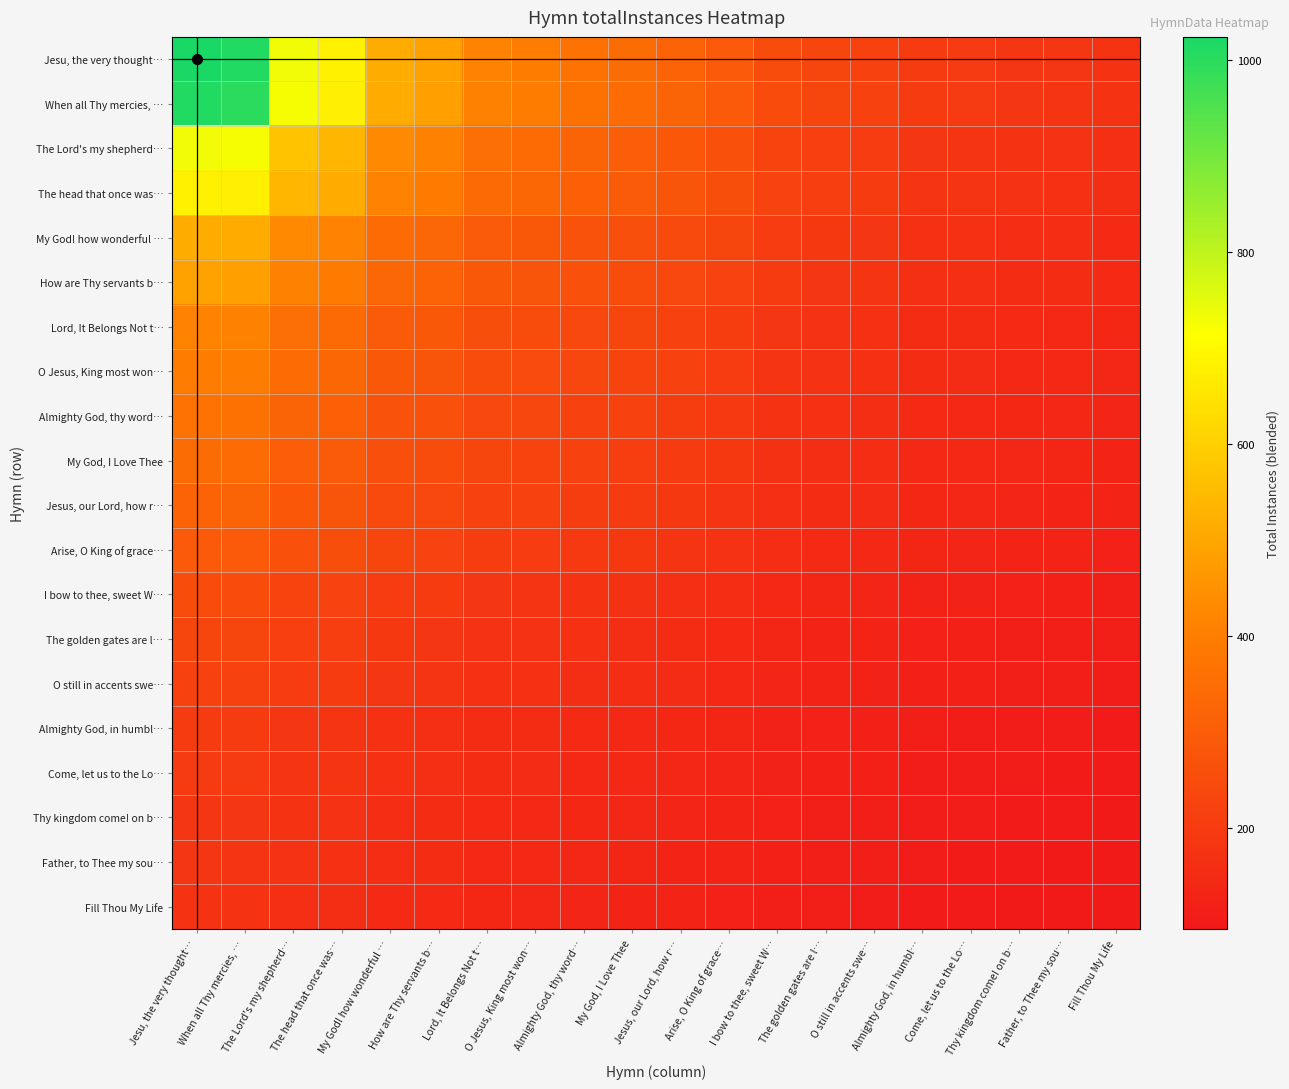

Reading left to right, transcribe all the data shown in this chart.

Jesu, the very thought…: Jesu, the very thought…=1024.0	When all Thy mercies, …=1011.3	The Lord's my shepherd…=732.3	The head that once was…=681.8	My God! how wonderful …=515.0	How are Thy servants b…=488.8	Lord, It Belongs Not t…=412.2	O Jesus, King most won…=398.0	Almighty God, thy word…=364.9	My God, I Love Thee=345.8	Jesus, our Lord, how r…=320.5	Arise, O King of grace…=293.1	I bow to thee, sweet W…=249.4	The golden gates are l…=230.7	O still in accents swe…=221.2	Almighty God, in humbl…=198.7	Come, let us to the Lo…=195.4	Thy kingdom come! on b…=185.5	Father, to Thee my sou…=182.2	Fill Thou My Life=173.9
When all Thy mercies, …: Jesu, the very thought…=1011.3	When all Thy mercies, …=999.0	The Lord's my shepherd…=725.9	The head that once was…=676.1	My God! how wonderful …=511.8	How are Thy servants b…=485.9	Lord, It Belongs Not t…=410.1	O Jesus, King most won…=396.1	Almighty God, thy word…=363.3	My God, I Love Thee=344.3	Jesus, our Lord, how r…=319.3	Arise, O King of grace…=292.0	I bow to thee, sweet W…=248.7	The golden gates are l…=230.1	O still in accents swe…=220.6	Almighty God, in humbl…=198.2	Come, let us to the Lo…=194.9	Thy kingdom come! on b…=185.1	Father, to Thee my sou…=181.8	Fill Thou My Life=173.5
The Lord's my shepherd…: Jesu, the very thought…=732.3	When all Thy mercies, …=725.9	The Lord's my shepherd…=570.0	The head that once was…=538.9	My God! how wonderful …=429.1	How are Thy servants b…=410.7	Lord, It Belongs Not t…=355.2	O Jesus, King most won…=344.7	Almighty God, thy word…=319.5	My God, I Love Thee=304.8	Jesus, our Lord, how r…=285.0	Arise, O King of grace…=263.1	I bow to thee, sweet W…=227.4	The golden gates are l…=211.7	O still in accents swe…=203.7	Almighty God, in humbl…=184.4	Come, let us to the Lo…=181.6	Thy kingdom come! on b…=173.0	Father, to Thee my sou…=170.1	Fill Thou My Life=162.9
The head that once was…: Jesu, the very thought…=681.8	When all Thy mercies, …=676.1	The Lord's my shepherd…=538.9	The head that once was…=511.0	My God! how wonderful …=411.2	How are Thy servants b…=394.3	Lord, It Belongs Not t…=342.9	O Jesus, King most won…=333.0	Almighty God, thy word…=309.5	My God, I Love Thee=295.7	Jesus, our Lord, how r…=277.0	Arise, O King of grace…=256.2	I bow to thee, sweet W…=222.2	The golden gates are l…=207.3	O still in accents swe…=199.6	Almighty God, in humbl…=181.0	Come, let us to the Lo…=178.3	Thy kingdom come! on b…=170.1	Father, to Thee my sou…=167.3	Fill Thou My Life=160.2
My God! how wonderful …: Jesu, the very thought…=515.0	When all Thy mercies, …=511.8	The Lord's my shepherd…=429.1	The head that once was…=411.2	My God! how wonderful …=344.0	How are Thy servants b…=332.1	Lord, It Belongs Not t…=294.9	O Jesus, King most won…=287.5	Almighty God, thy word…=269.9	My God, I Love Thee=259.2	Jesus, our Lord, how r…=244.8	Arise, O King of grace…=228.4	I bow to thee, sweet W…=201.0	The golden gates are l…=188.7	O still in accents swe…=182.3	Almighty God, in humbl…=166.7	Come, let us to the Lo…=164.4	Thy kingdom come! on b…=157.3	Father, to Thee my sou…=155.0	Fill Thou My Life=148.9
How are Thy servants b…: Jesu, the very thought…=488.8	When all Thy mercies, …=485.9	The Lord's my shepherd…=410.7	The head that once was…=394.3	My God! how wonderful …=332.1	How are Thy servants b…=321.0	Lord, It Belongs Not t…=286.1	O Jesus, King most won…=279.2	Almighty God, thy word…=262.5	My God, I Love Thee=252.4	Jesus, our Lord, how r…=238.7	Arise, O King of grace…=223.1	I bow to thee, sweet W…=196.9	The golden gates are l…=185.1	O still in accents swe…=178.9	Almighty God, in humbl…=163.9	Come, let us to the Lo…=161.6	Thy kingdom come! on b…=154.8	Father, to Thee my sou…=152.5	Fill Thou My Life=146.6
Lord, It Belongs Not t…: Jesu, the very thought…=412.2	When all Thy mercies, …=410.1	The Lord's my shepherd…=355.2	The head that once was…=342.9	My God! how wonderful …=294.9	How are Thy servants b…=286.1	Lord, It Belongs Not t…=258.0	O Jesus, King most won…=252.4	Almighty God, thy word…=238.7	My God, I Love Thee=230.3	Jesus, our Lord, how r…=218.8	Arise, O King of grace…=205.7	I bow to thee, sweet W…=183.2	The golden gates are l…=172.9	O still in accents swe…=167.5	Almighty God, in humbl…=154.2	Come, let us to the Lo…=152.3	Thy kingdom come! on b…=146.2	Father, to Thee my sou…=144.1	Fill Thou My Life=138.9
O Jesus, King most won…: Jesu, the very thought…=398.0	When all Thy mercies, …=396.1	The Lord's my shepherd…=344.7	The head that once was…=333.0	My God! how wonderful …=287.5	How are Thy servants b…=279.2	Lord, It Belongs Not t…=252.4	O Jesus, King most won…=247.0	Almighty God, thy word…=233.8	My God, I Love Thee=225.8	Jesus, our Lord, how r…=214.8	Arise, O King of grace…=202.1	I bow to thee, sweet W…=180.3	The golden gates are l…=170.3	O still in accents swe…=165.1	Almighty God, in humbl…=152.2	Come, let us to the Lo…=150.3	Thy kingdom come! on b…=144.4	Father, to Thee my sou…=142.4	Fill Thou My Life=137.2
Almighty God, thy word…: Jesu, the very thought…=364.9	When all Thy mercies, …=363.3	The Lord's my shepherd…=319.5	The head that once was…=309.5	My God! how wonderful …=269.9	How are Thy servants b…=262.5	Lord, It Belongs Not t…=238.7	O Jesus, King most won…=233.8	Almighty God, thy word…=222.0	My God, I Love Thee=214.8	Jesus, our Lord, how r…=204.8	Arise, O King of grace…=193.2	I bow to thee, sweet W…=173.2	The golden gates are l…=164.0	O still in accents swe…=159.1	Almighty God, in humbl…=147.1	Come, let us to the Lo…=145.3	Thy kingdom come! on b…=139.8	Father, to Thee my sou…=137.9	Fill Thou My Life=133.1
My God, I Love Thee: Jesu, the very thought…=345.8	When all Thy mercies, …=344.3	The Lord's my shepherd…=304.8	The head that once was…=295.7	My God! how wonderful …=259.2	How are Thy servants b…=252.4	Lord, It Belongs Not t…=230.3	O Jesus, King most won…=225.8	Almighty God, thy word…=214.8	My God, I Love Thee=208.0	Jesus, our Lord, how r…=198.6	Arise, O King of grace…=187.7	I bow to thee, sweet W…=168.8	The golden gates are l…=160.0	O still in accents swe…=155.4	Almighty God, in humbl…=143.9	Come, let us to the Lo…=142.2	Thy kingdom come! on b…=136.9	Father, to Thee my sou…=135.1	Fill Thou My Life=130.4
Jesus, our Lord, how r…: Jesu, the very thought…=320.5	When all Thy mercies, …=319.3	The Lord's my shepherd…=285.0	The head that once was…=277.0	My God! how wonderful …=244.8	How are Thy servants b…=238.7	Lord, It Belongs Not t…=218.8	O Jesus, King most won…=214.8	Almighty God, thy word…=204.8	My God, I Love Thee=198.6	Jesus, our Lord, how r…=190.0	Arise, O King of grace…=180.0	I bow to thee, sweet W…=162.5	The golden gates are l…=154.4	O still in accents swe…=150.1	Almighty God, in humbl…=139.3	Come, let us to the Lo…=137.7	Thy kingdom come! on b…=132.7	Father, to Thee my sou…=131.0	Fill Thou My Life=126.7
Arise, O King of grace…: Jesu, the very thought…=293.1	When all Thy mercies, …=292.0	The Lord's my shepherd…=263.1	The head that once was…=256.2	My God! how wonderful …=228.4	How are Thy servants b…=223.1	Lord, It Belongs Not t…=205.7	O Jesus, King most won…=202.1	Almighty God, thy word…=193.2	My God, I Love Thee=187.7	Jesus, our Lord, how r…=180.0	Arise, O King of grace…=171.0	I bow to thee, sweet W…=155.2	The golden gates are l…=147.7	O still in accents swe…=143.8	Almighty God, in humbl…=133.9	Come, let us to the Lo…=132.4	Thy kingdom come! on b…=127.8	Father, to Thee my sou…=126.2	Fill Thou My Life=122.1
I bow to thee, sweet W…: Jesu, the very thought…=249.4	When all Thy mercies, …=248.7	The Lord's my shepherd…=227.4	The head that once was…=222.2	My God! how wonderful …=201.0	How are Thy servants b…=196.9	Lord, It Belongs Not t…=183.2	O Jesus, King most won…=180.3	Almighty God, thy word…=173.2	My God, I Love Thee=168.8	Jesus, our Lord, how r…=162.5	Arise, O King of grace…=155.2	I bow to thee, sweet W…=142.0	The golden gates are l…=135.7	O still in accents swe…=132.4	Almighty God, in humbl…=124.0	Come, let us to the Lo…=122.7	Thy kingdom come! on b…=118.7	Father, to Thee my sou…=117.4	Fill Thou My Life=113.8
The golden gates are l…: Jesu, the very thought…=230.7	When all Thy mercies, …=230.1	The Lord's my shepherd…=211.7	The head that once was…=207.3	My God! how wonderful …=188.7	How are Thy servants b…=185.1	Lord, It Belongs Not t…=172.9	O Jesus, King most won…=170.3	Almighty God, thy word…=164.0	My God, I Love Thee=160.0	Jesus, our Lord, how r…=154.4	Arise, O King of grace…=147.7	I bow to thee, sweet W…=135.7	The golden gates are l…=130.0	O still in accents swe…=126.9	Almighty God, in humbl…=119.2	Come, let us to the Lo…=118.0	Thy kingdom come! on b…=114.3	Father, to Thee my sou…=113.0	Fill Thou My Life=109.8
O still in accents swe…: Jesu, the very thought…=221.2	When all Thy mercies, …=220.6	The Lord's my shepherd…=203.7	The head that once was…=199.6	My God! how wonderful …=182.3	How are Thy servants b…=178.9	Lord, It Belongs Not t…=167.5	O Jesus, King most won…=165.1	Almighty God, thy word…=159.1	My God, I Love Thee=155.4	Jesus, our Lord, how r…=150.1	Arise, O King of grace…=143.8	I bow to thee, sweet W…=132.4	The golden gates are l…=126.9	O still in accents swe…=124.0	Almighty God, in humbl…=116.6	Come, let us to the Lo…=115.4	Thy kingdom come! on b…=111.9	Father, to Thee my sou…=110.7	Fill Thou My Life=107.6
Almighty God, in humbl…: Jesu, the very thought…=198.7	When all Thy mercies, …=198.2	The Lord's my shepherd…=184.4	The head that once was…=181.0	My God! how wonderful …=166.7	How are Thy servants b…=163.9	Lord, It Belongs Not t…=154.2	O Jesus, King most won…=152.2	Almighty God, thy word…=147.1	My God, I Love Thee=143.9	Jesus, our Lord, how r…=139.3	Arise, O King of grace…=133.9	I bow to thee, sweet W…=124.0	The golden gates are l…=119.2	O still in accents swe…=116.6	Almighty God, in humbl…=110.0	Come, let us to the Lo…=109.0	Thy kingdom come! on b…=105.8	Father, to Thee my sou…=104.8	Fill Thou My Life=102.0
Come, let us to the Lo…: Jesu, the very thought…=195.4	When all Thy mercies, …=194.9	The Lord's my shepherd…=181.6	The head that once was…=178.3	My God! how wonderful …=164.4	How are Thy servants b…=161.6	Lord, It Belongs Not t…=152.3	O Jesus, King most won…=150.3	Almighty God, thy word…=145.3	My God, I Love Thee=142.2	Jesus, our Lord, how r…=137.7	Arise, O King of grace…=132.4	I bow to thee, sweet W…=122.7	The golden gates are l…=118.0	O still in accents swe…=115.4	Almighty God, in humbl…=109.0	Come, let us to the Lo…=108.0	Thy kingdom come! on b…=104.9	Father, to Thee my sou…=103.8	Fill Thou My Life=101.1
Thy kingdom come! on b…: Jesu, the very thought…=185.5	When all Thy mercies, …=185.1	The Lord's my shepherd…=173.0	The head that once was…=170.1	My God! how wonderful …=157.3	How are Thy servants b…=154.8	Lord, It Belongs Not t…=146.2	O Jesus, King most won…=144.4	Almighty God, thy word…=139.8	My God, I Love Thee=136.9	Jesus, our Lord, how r…=132.7	Arise, O King of grace…=127.8	I bow to thee, sweet W…=118.7	The golden gates are l…=114.3	O still in accents swe…=111.9	Almighty God, in humbl…=105.8	Come, let us to the Lo…=104.9	Thy kingdom come! on b…=102.0	Father, to Thee my sou…=101.0	Fill Thou My Life=98.4
Father, to Thee my sou…: Jesu, the very thought…=182.2	When all Thy mercies, …=181.8	The Lord's my shepherd…=170.1	The head that once was…=167.3	My God! how wonderful …=155.0	How are Thy servants b…=152.5	Lord, It Belongs Not t…=144.1	O Jesus, King most won…=142.4	Almighty God, thy word…=137.9	My God, I Love Thee=135.1	Jesus, our Lord, how r…=131.0	Arise, O King of grace…=126.2	I bow to thee, sweet W…=117.4	The golden gates are l…=113.0	O still in accents swe…=110.7	Almighty God, in humbl…=104.8	Come, let us to the Lo…=103.8	Thy kingdom come! on b…=101.0	Father, to Thee my sou…=100.0	Fill Thou My Life=97.4
Fill Thou My Life: Jesu, the very thought…=173.9	When all Thy mercies, …=173.5	The Lord's my shepherd…=162.9	The head that once was…=160.2	My God! how wonderful …=148.9	How are Thy servants b…=146.6	Lord, It Belongs Not t…=138.9	O Jesus, King most won…=137.2	Almighty God, thy word…=133.1	My God, I Love Thee=130.4	Jesus, our Lord, how r…=126.7	Arise, O King of grace…=122.1	I bow to thee, sweet W…=113.8	The golden gates are l…=109.8	O still in accents swe…=107.6	Almighty God, in humbl…=102.0	Come, let us to the Lo…=101.1	Thy kingdom come! on b…=98.4	Father, to Thee my sou…=97.4	Fill Thou My Life=95.0